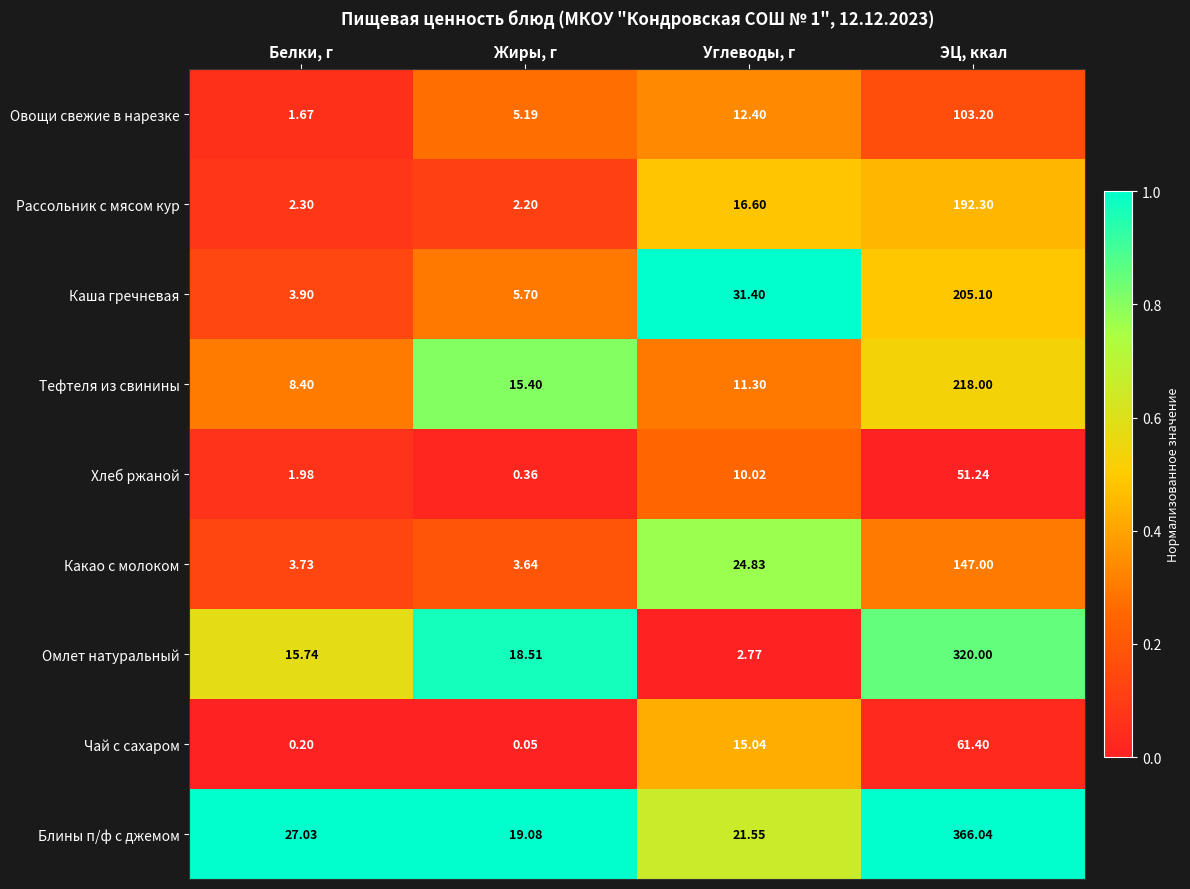

Rank the categories by Омлет натуральный value from lowest to highest.

Углеводы, г, Белки, г, Жиры, г, ЭЦ, ккал